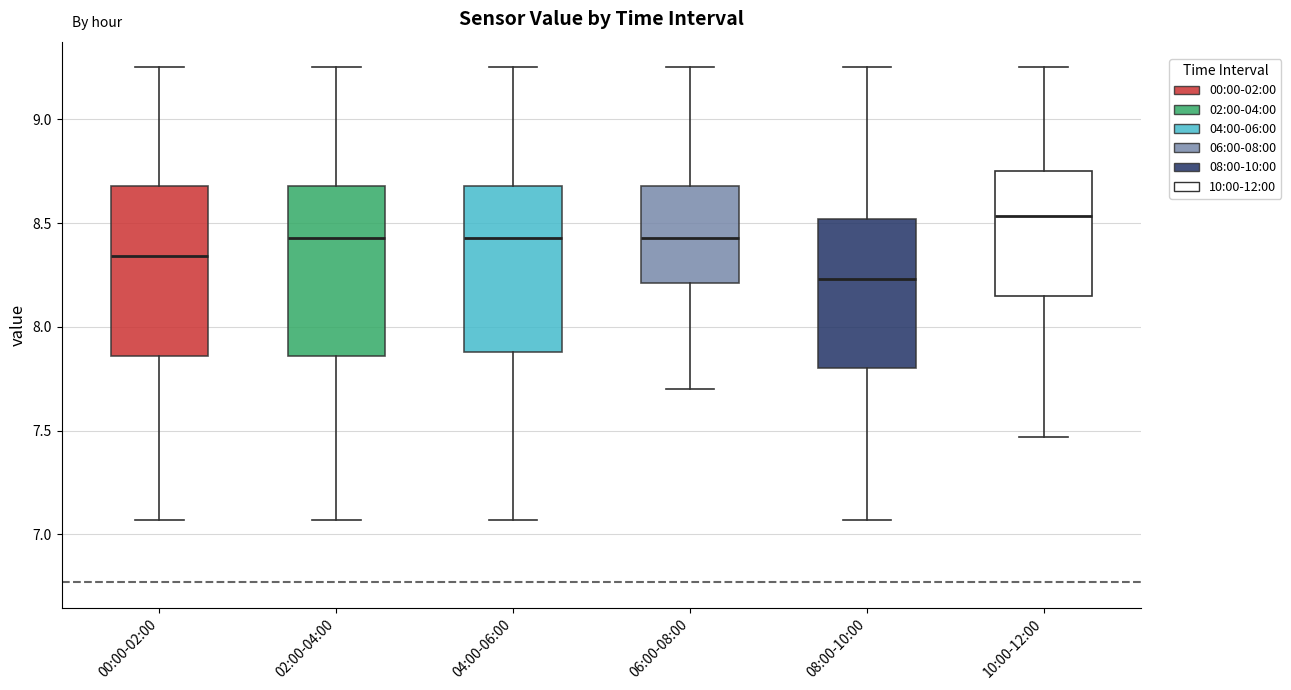

Which box has the highest median line?

10:00-12:00